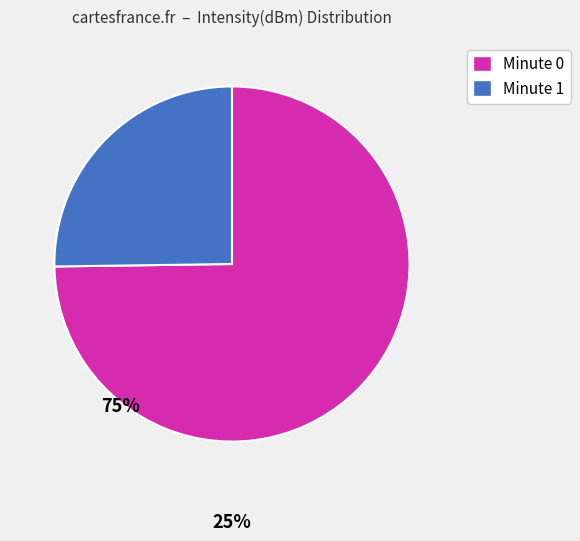

Is there a majority slice in this chart?

Yes